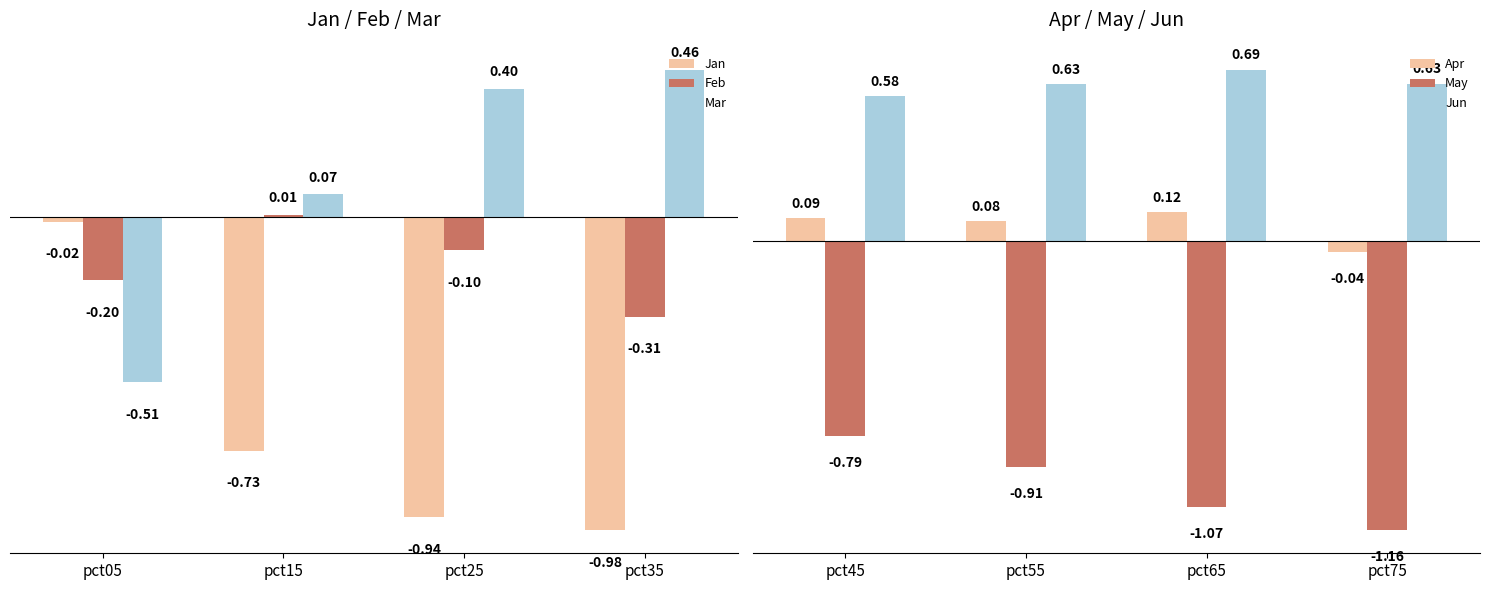

What is the sum of all Jan values?

-2.7